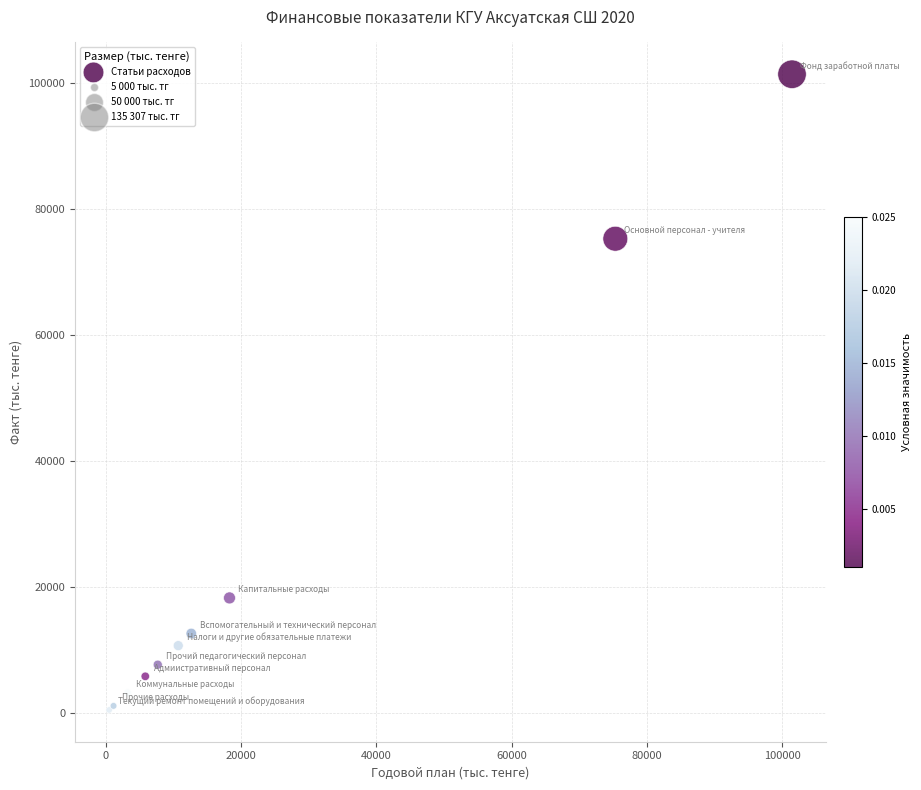

What Y value in the scatter plot is closest to 50979?

75340.0